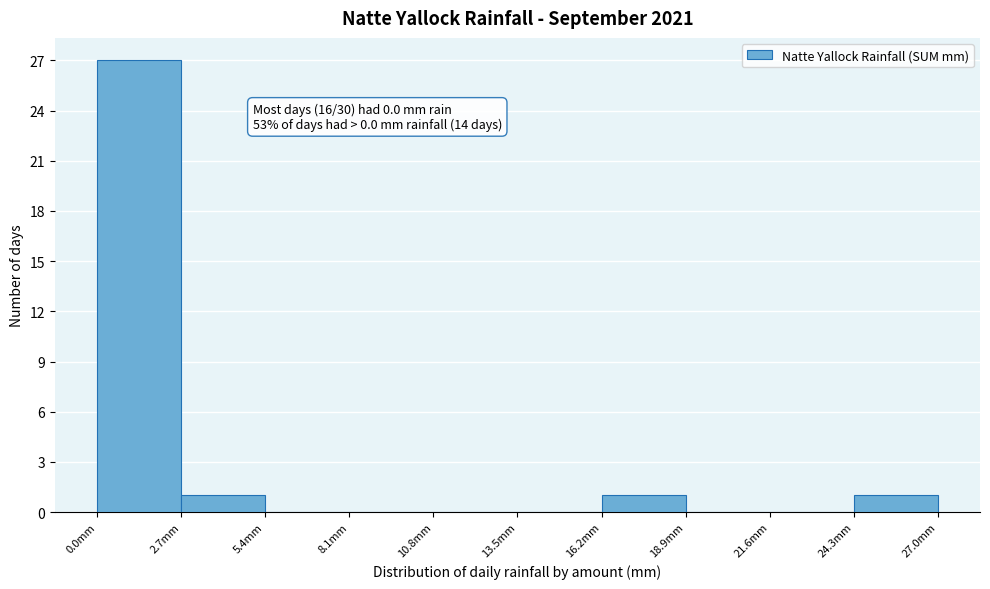

Over which range of the x-axis is the bar tallest?

0.0 to 2.7